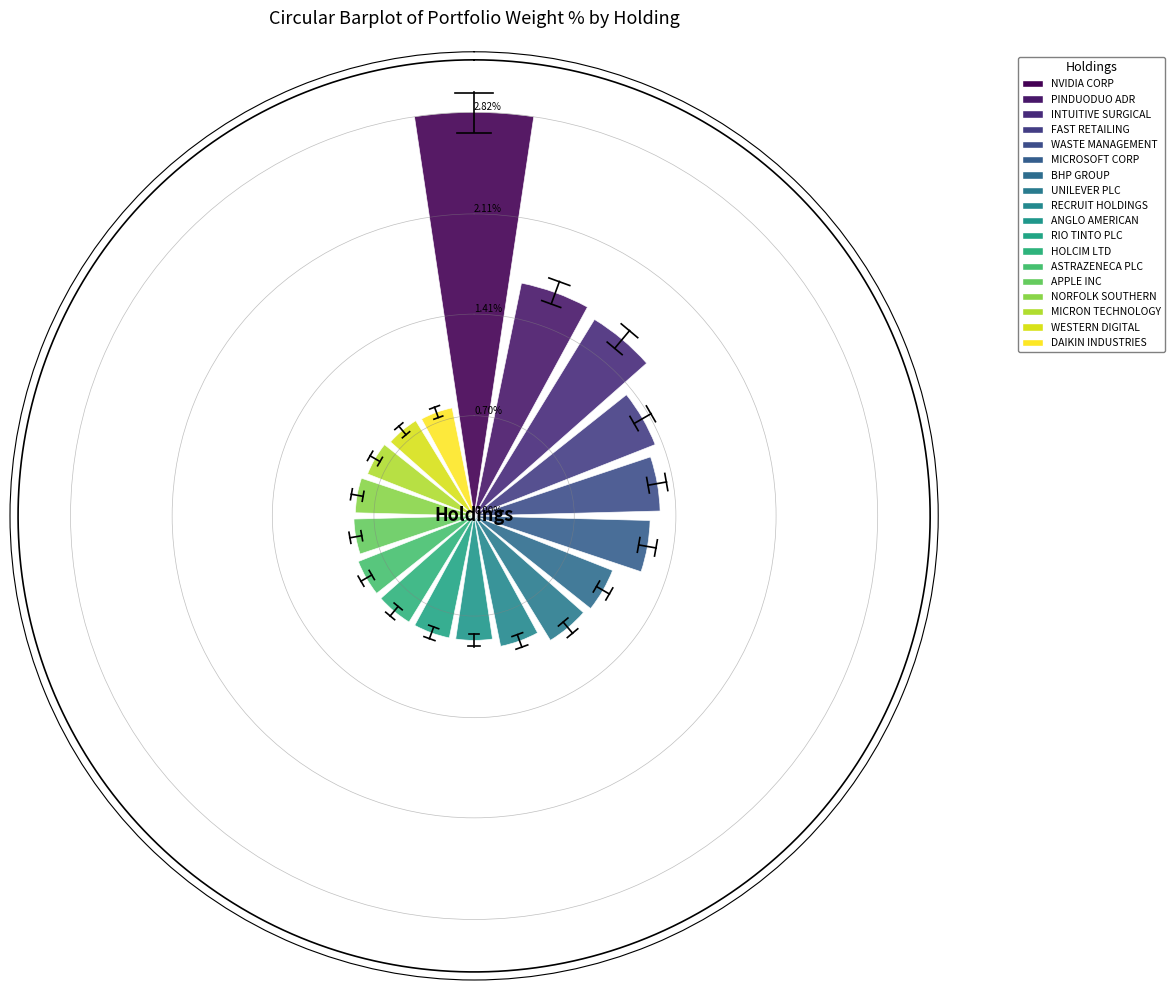

What is the value of the 14th bar from the left?

0.9